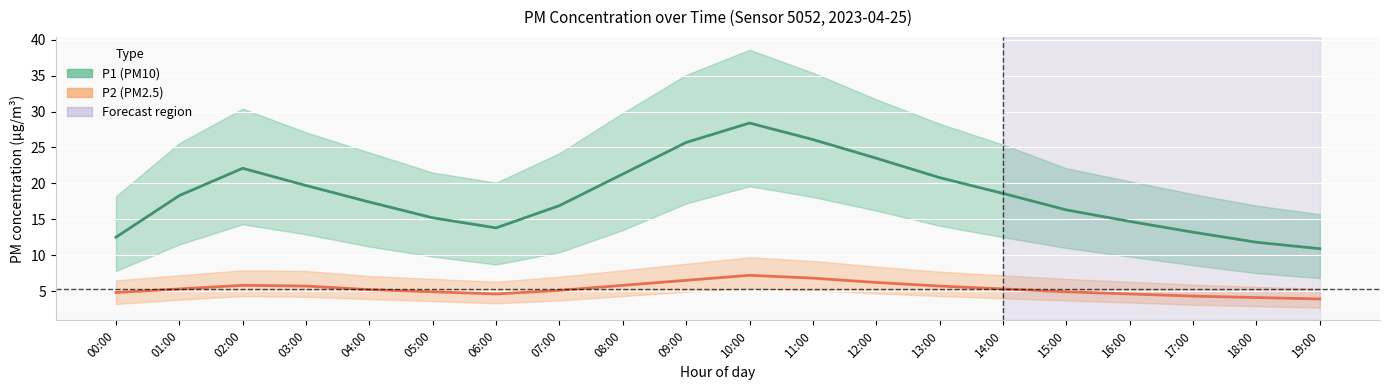

What is the maximum value shown in the chart?

28.4